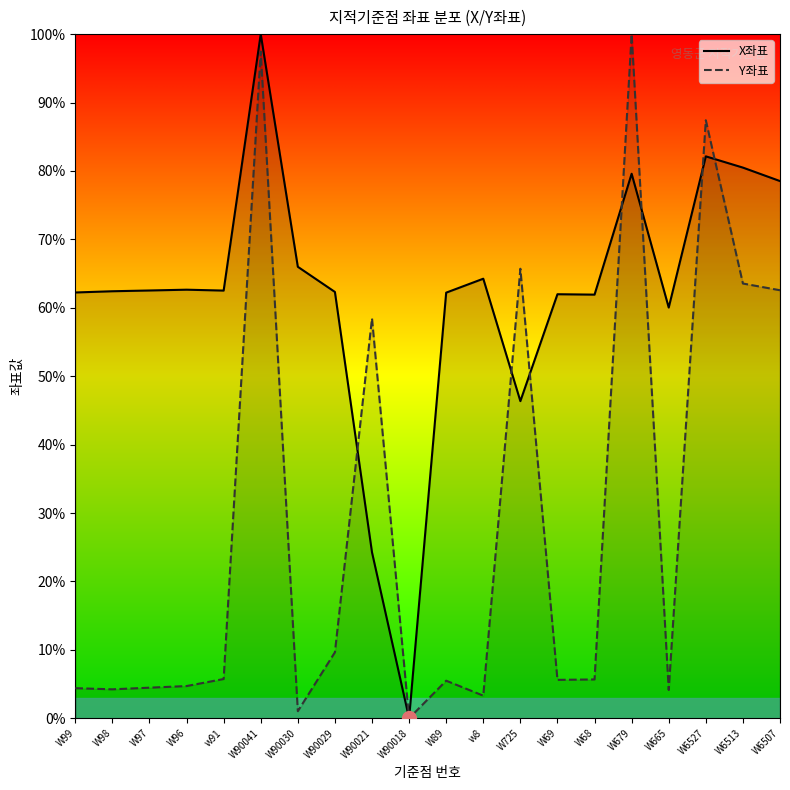

The Y좌표 series shows 97.4 at W90041. True or false?

True